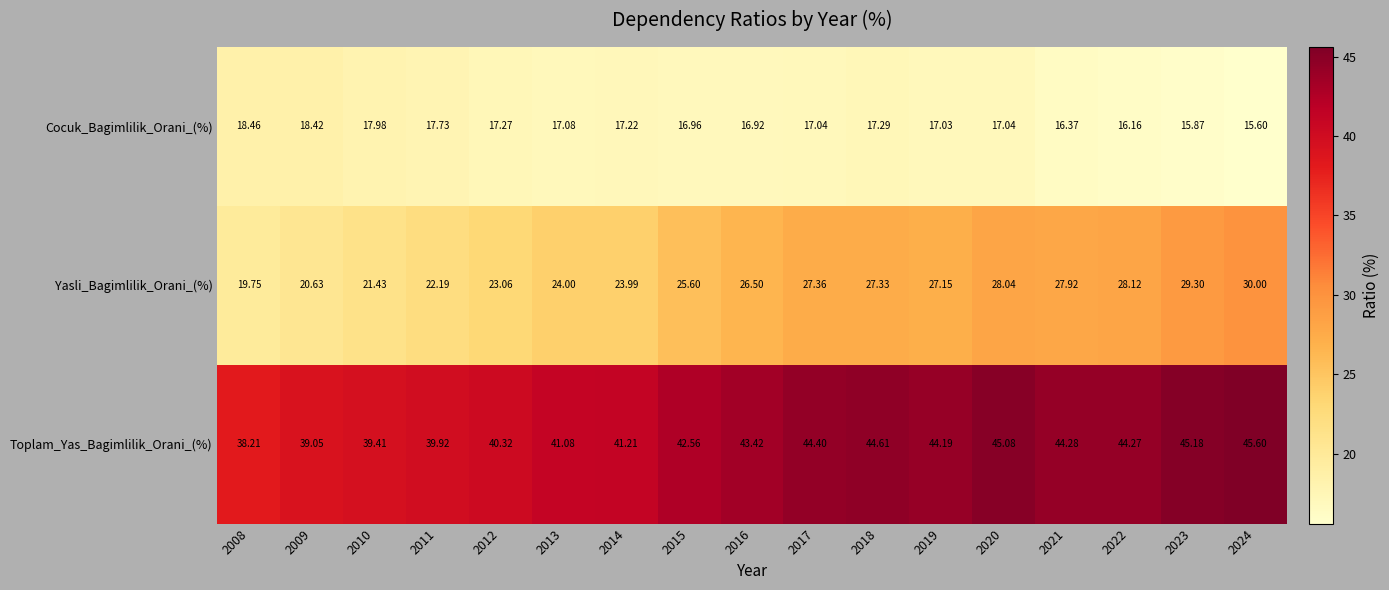

Which series has the largest total across all categories?

Toplam_Yas_Bagimlilik_Orani_(%)